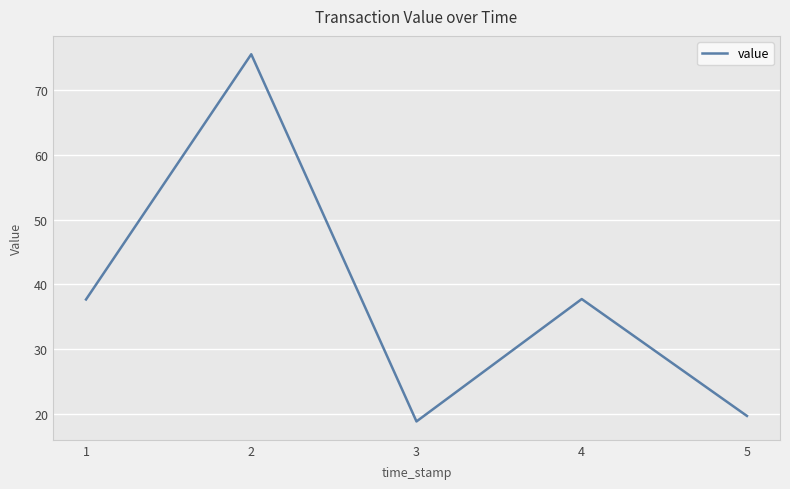

What is the difference between the maximum and minimum values?

56.6